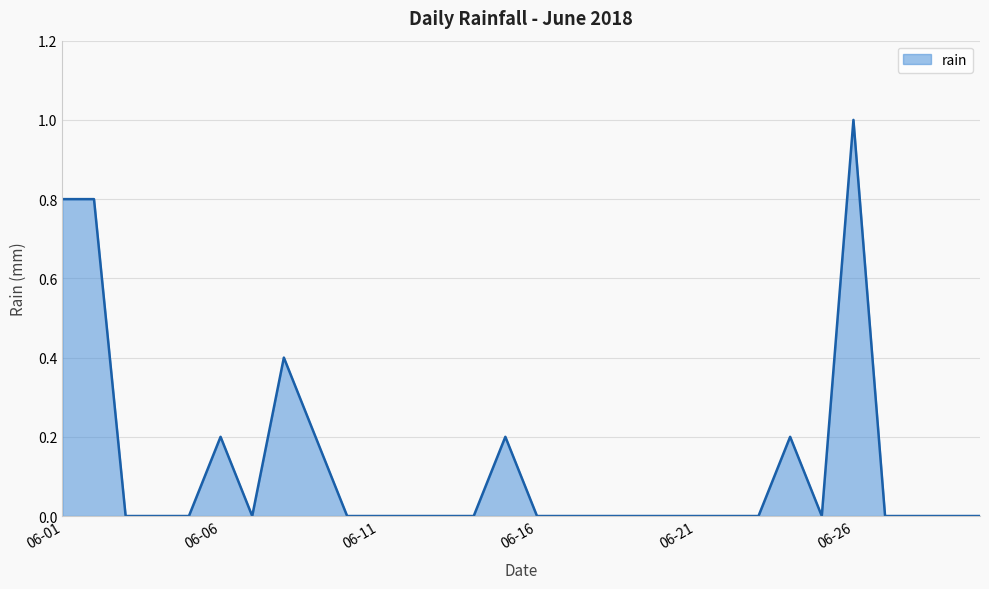

What is the maximum value shown in the chart?

1.0